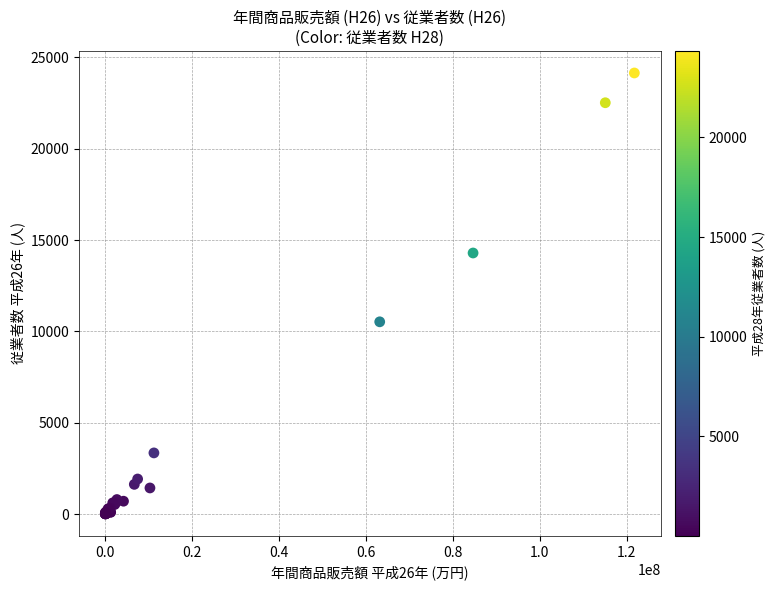

What Y value in the scatter plot is closest to 12078?

10525